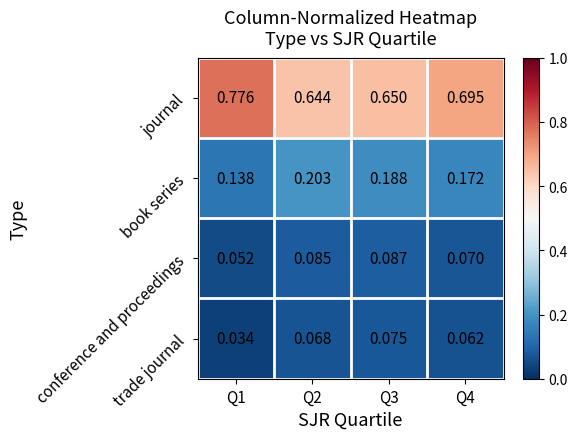

List the series in order of their peak value, highest first.

journal, book series, conference and proceedings, trade journal